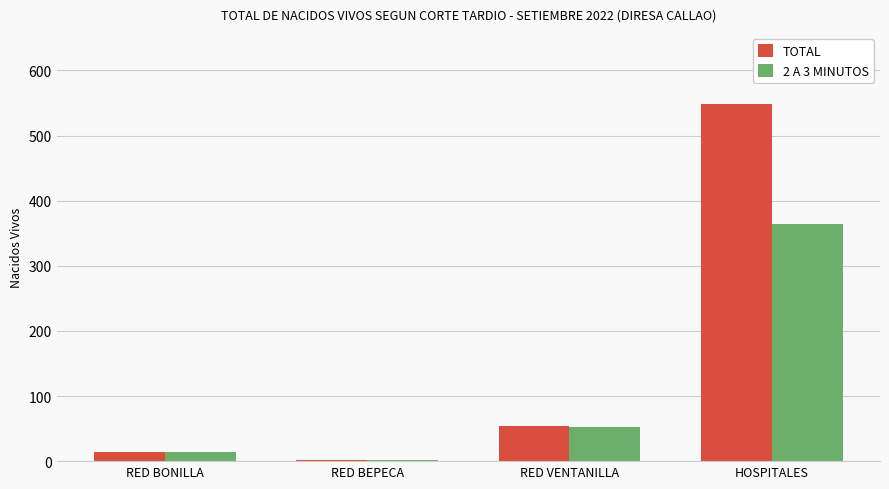

What is the greatest value displayed?

548